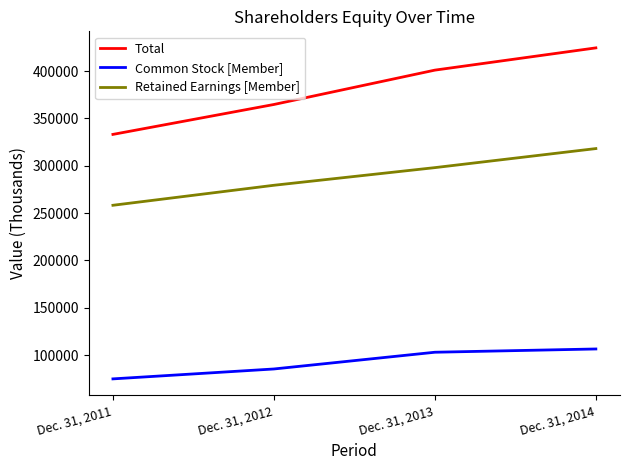

What is the spread (max minus min) of values at Dec. 31, 2012?

279396